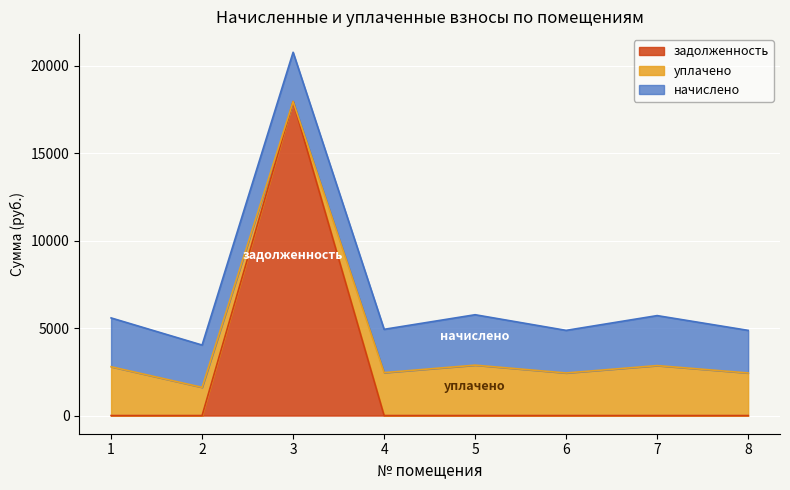

How many times do задолженность and уплачено cross each other?

2